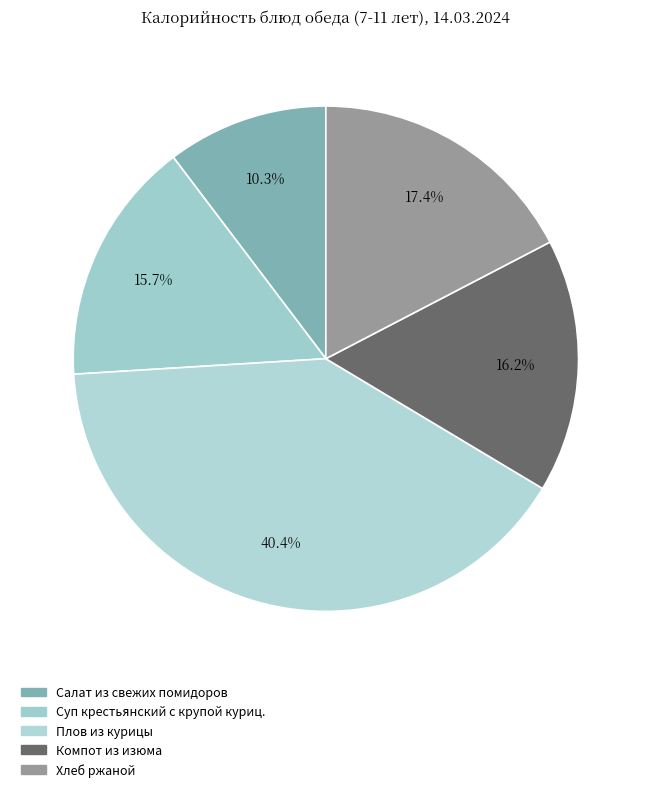

Combined, do Плов из курицы and Компот из изюма account for over 50%?

Yes